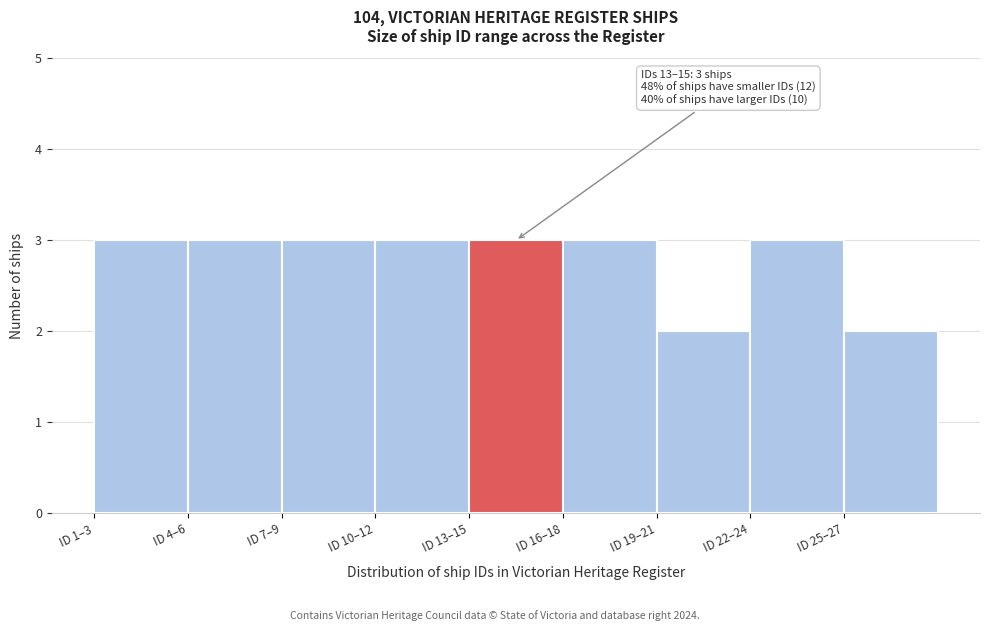

Reading left to right, transcribe all the data shown in this chart.

3	3	3	3	3	3	2	3	2